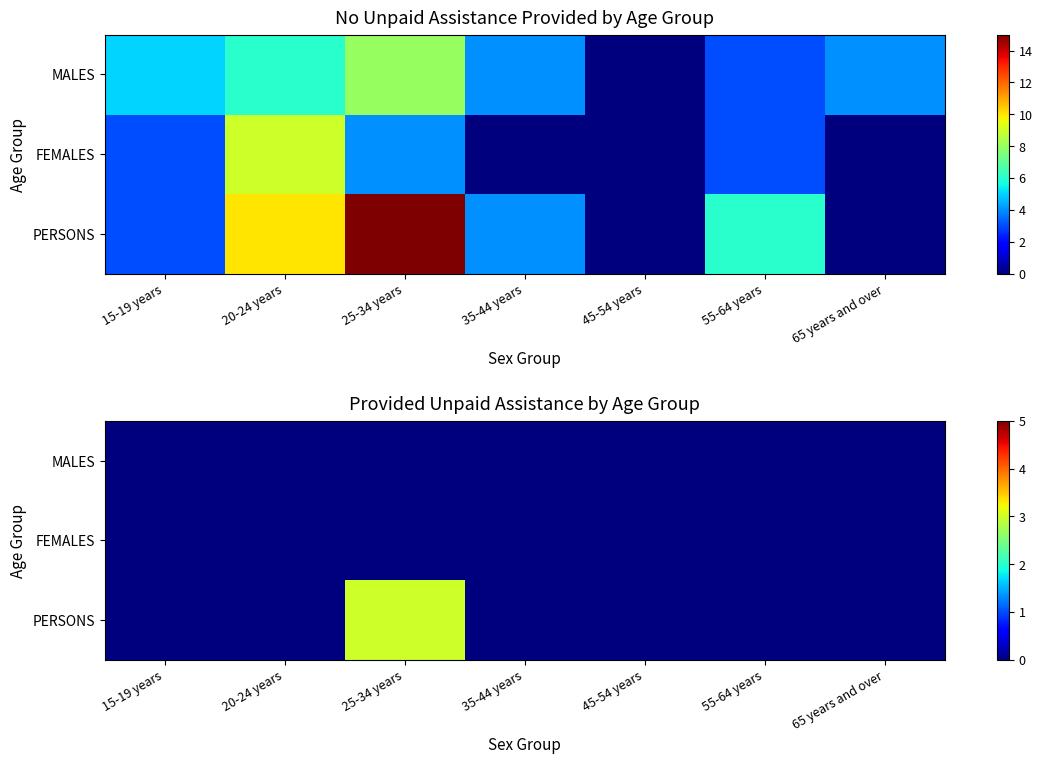

At which label is MALES closest to 0?

15-19 years